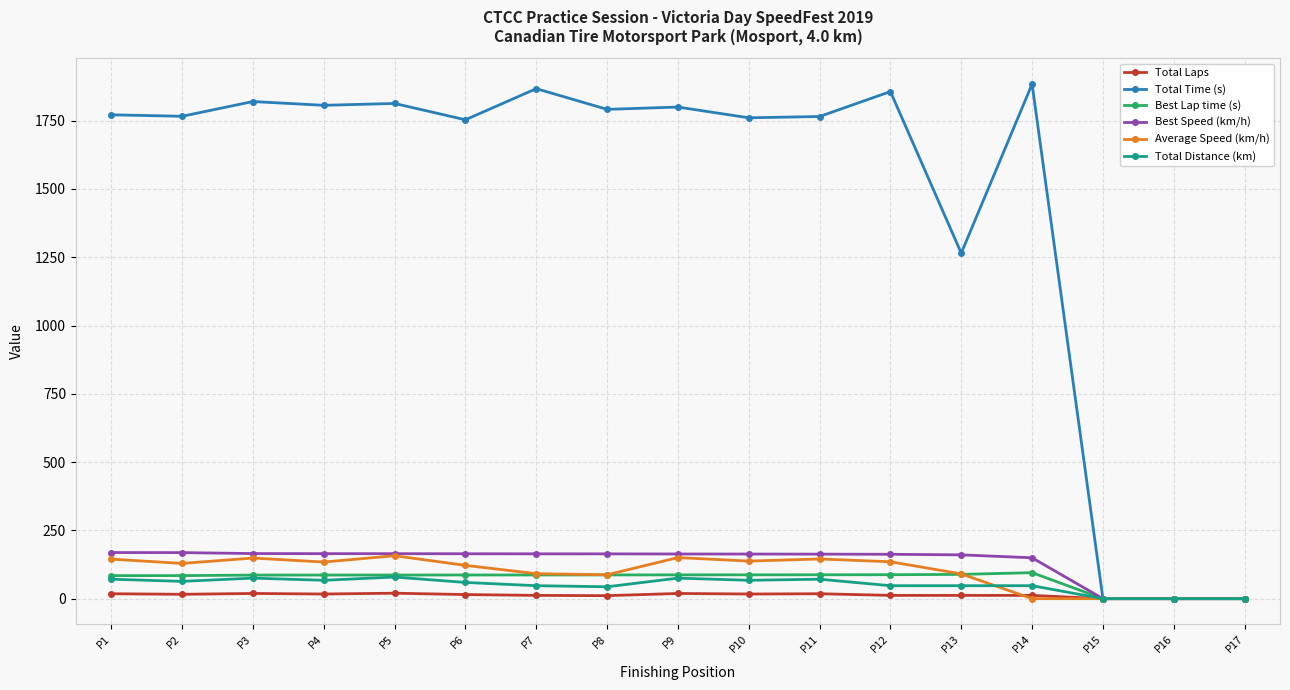

What is the maximum value for Best Lap time (s)?

95.2